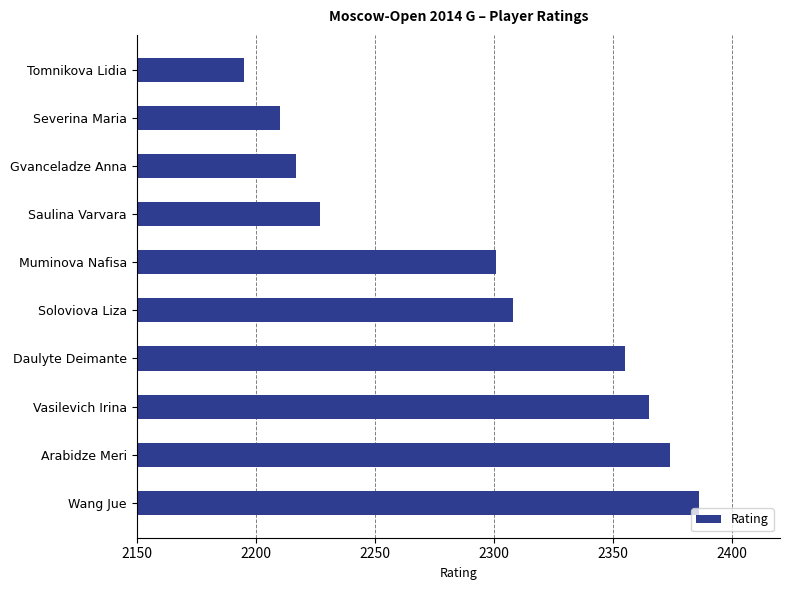

Rank the categories by value from highest to lowest.

Wang Jue, Arabidze Meri, Vasilevich Irina, Daulyte Deimante, Soloviova Liza, Muminova Nafisa, Saulina Varvara, Gvanceladze Anna, Severina Maria, Tomnikova Lidia